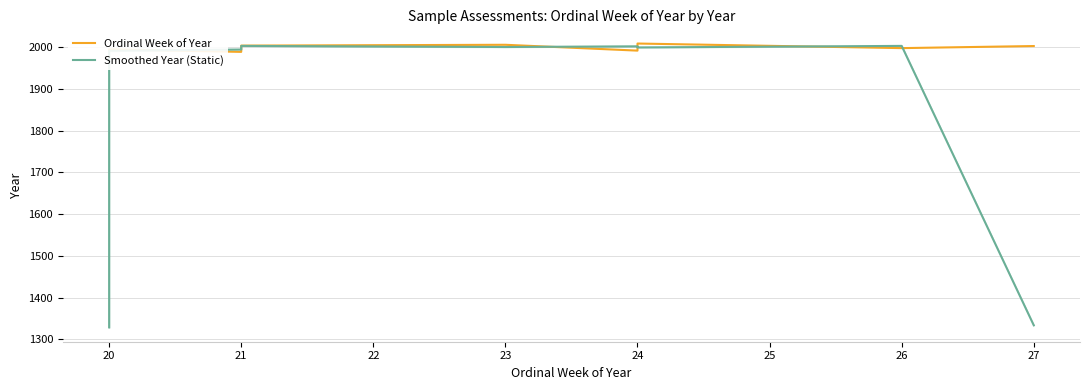

Which series has the largest total across all categories?

Ordinal Week of Year